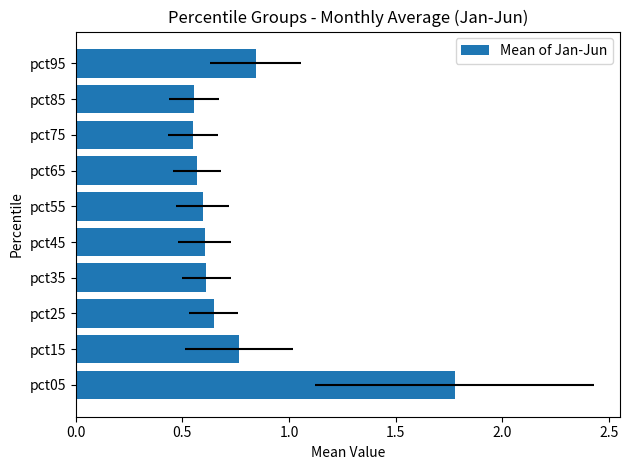

What is the smallest value displayed?

0.6